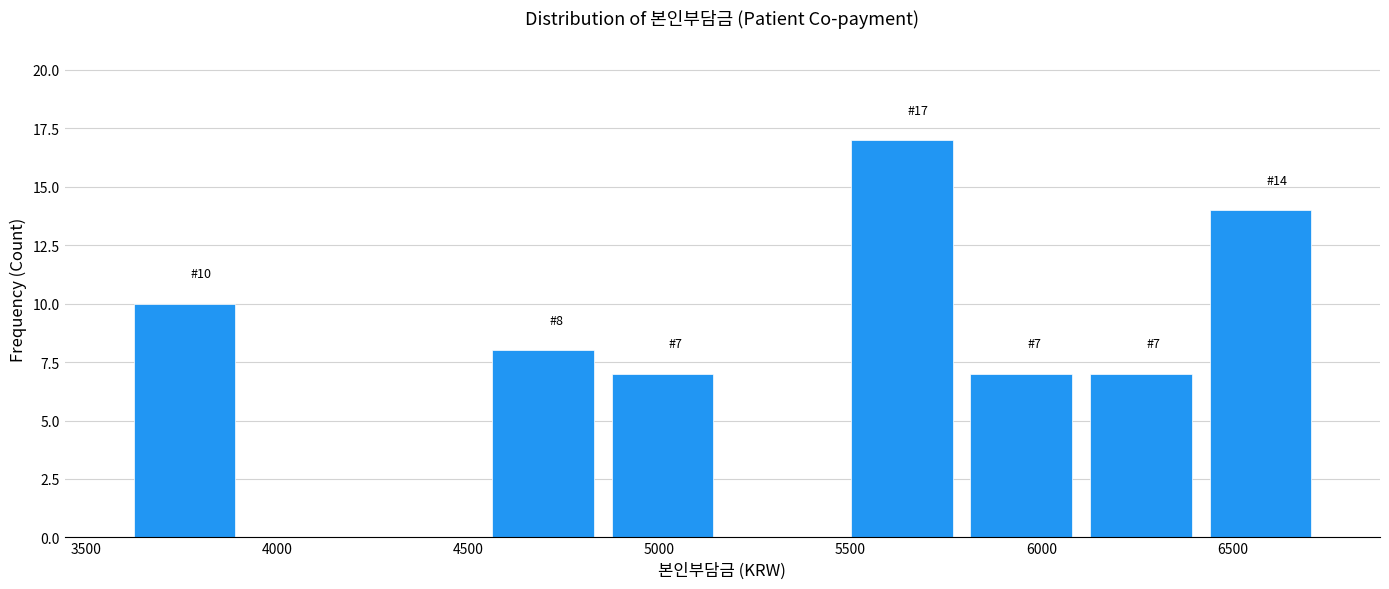

Which range on the x-axis has the tallest bar?

5500 to 5800